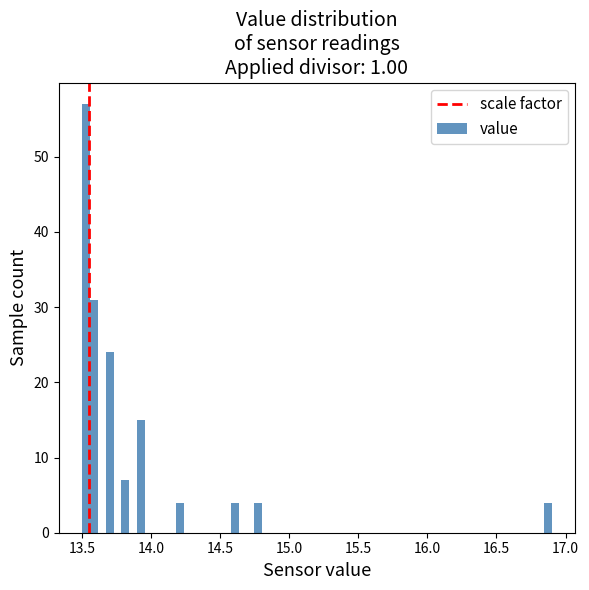

Around what value on the x-axis is the tallest bar? Give the approximate position of its centre, as read against the axis.

13.55